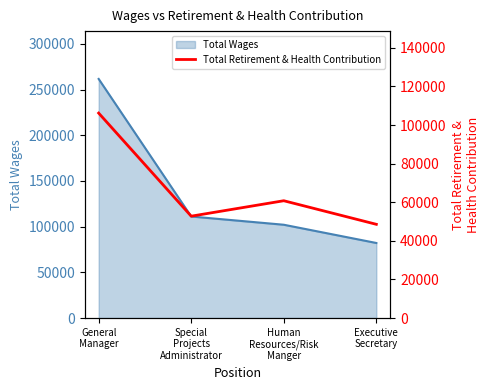

What is the label of the 2nd point from the left?

Special
Projects
Administrator